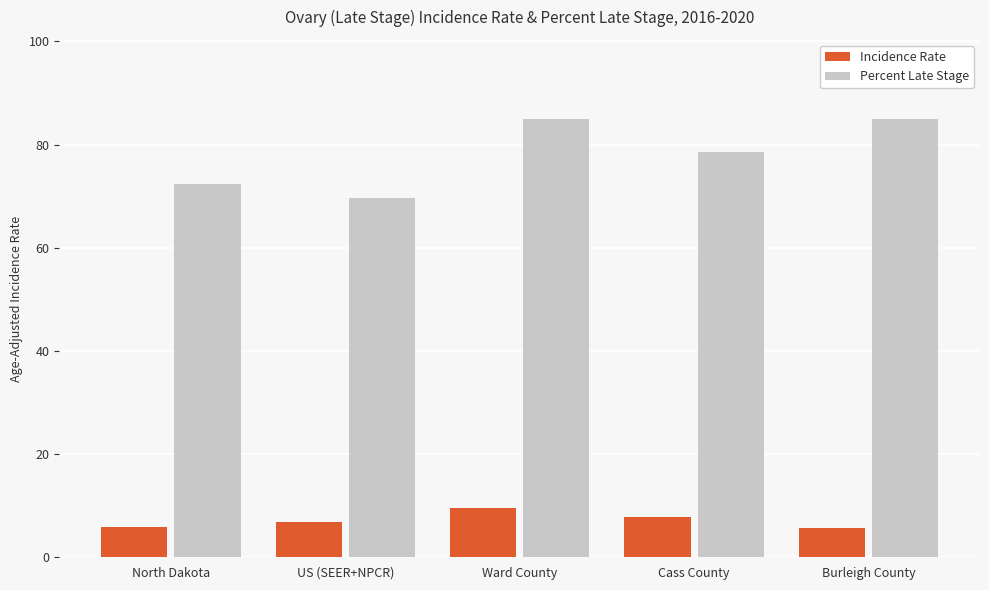

True or false: Percent Late Stage has a value of 129.2 at North Dakota.

False